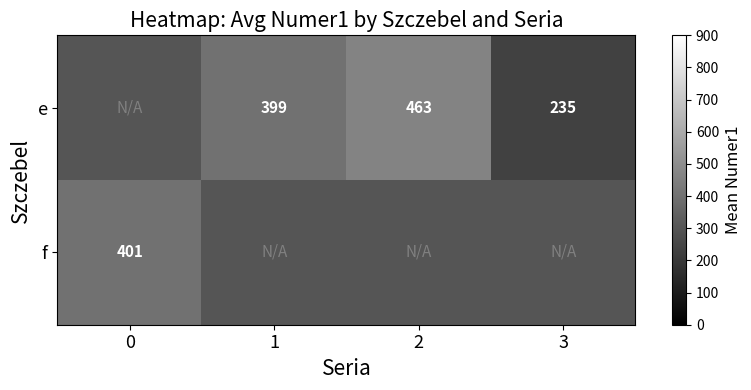

The f series shows 631.1 at 0. True or false?

False